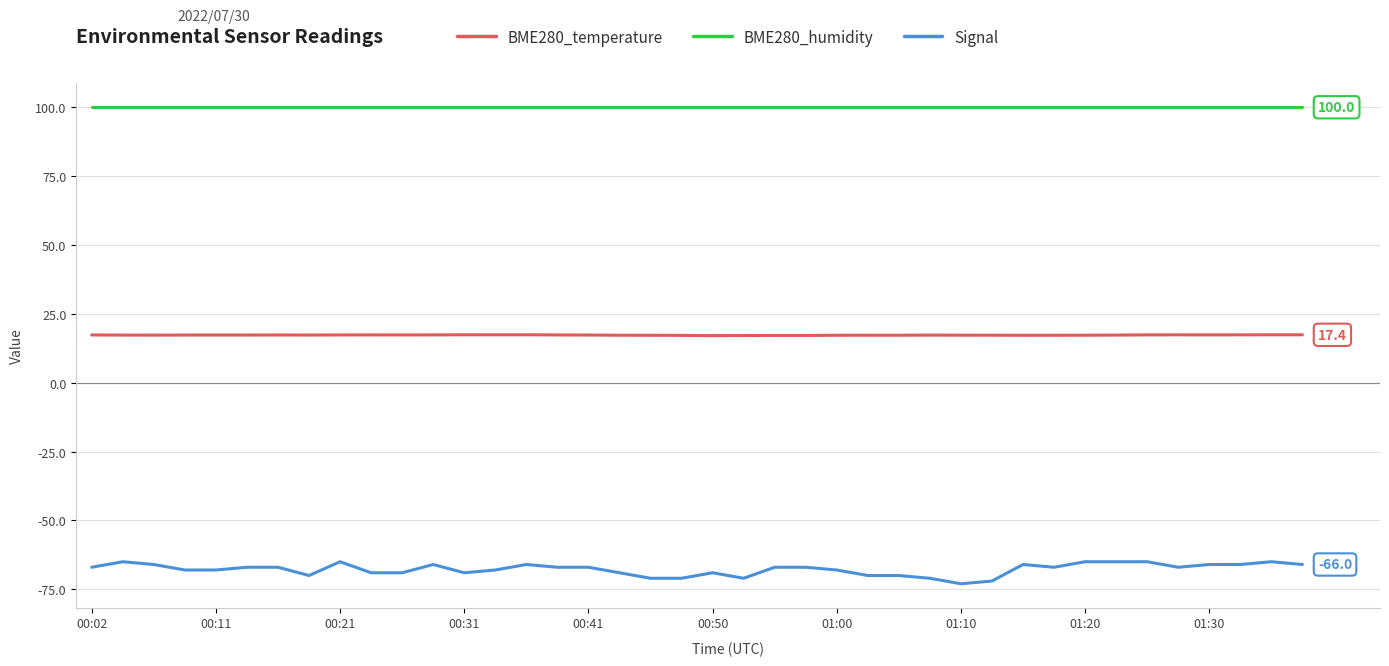

What is the difference between the maximum and minimum values in the Signal series?

8.0